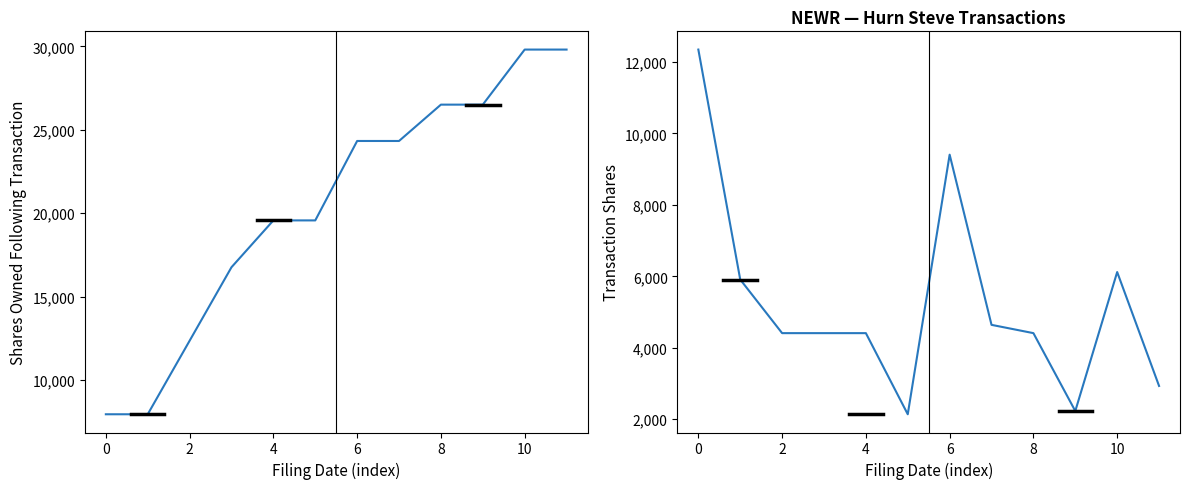

What is the total value across all series at 11?

32744